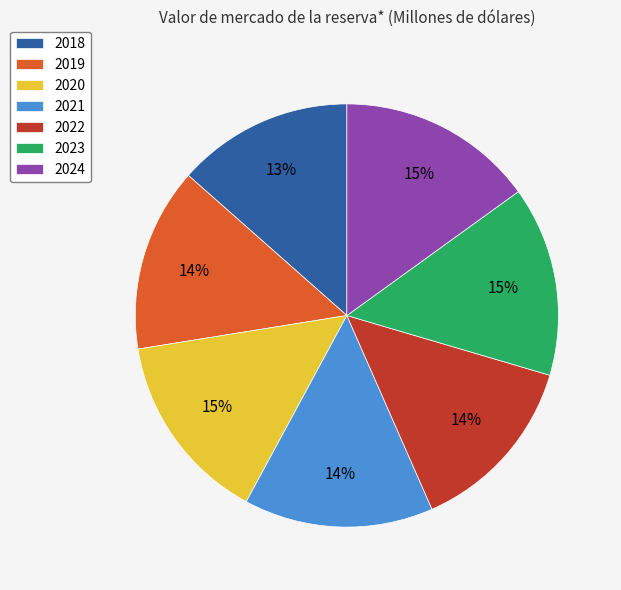

The 2019 slice represents 14% of the pie. True or false?

True